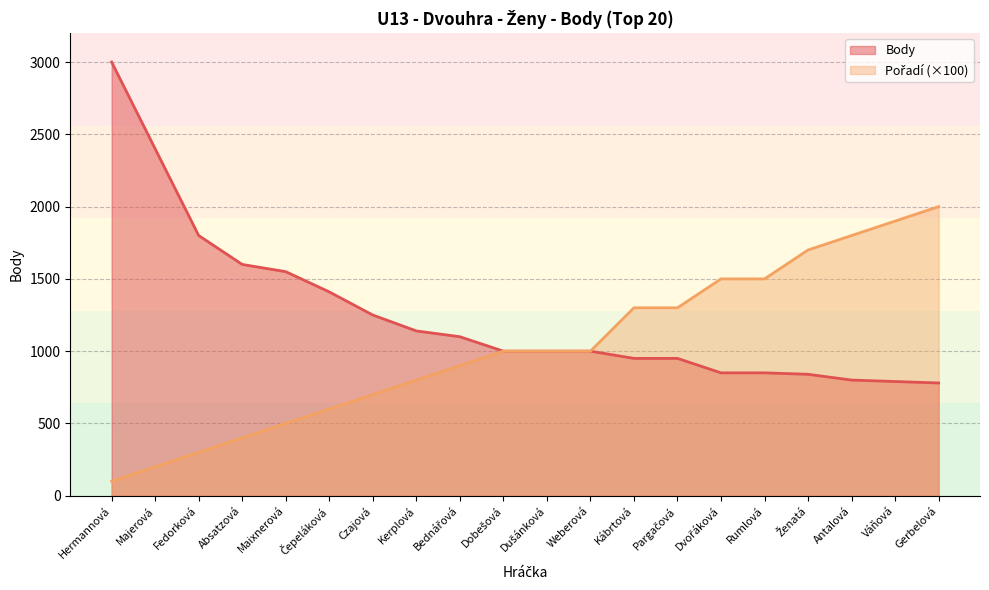

Rank the series at Fedorková from highest to lowest value.

Body, Rank